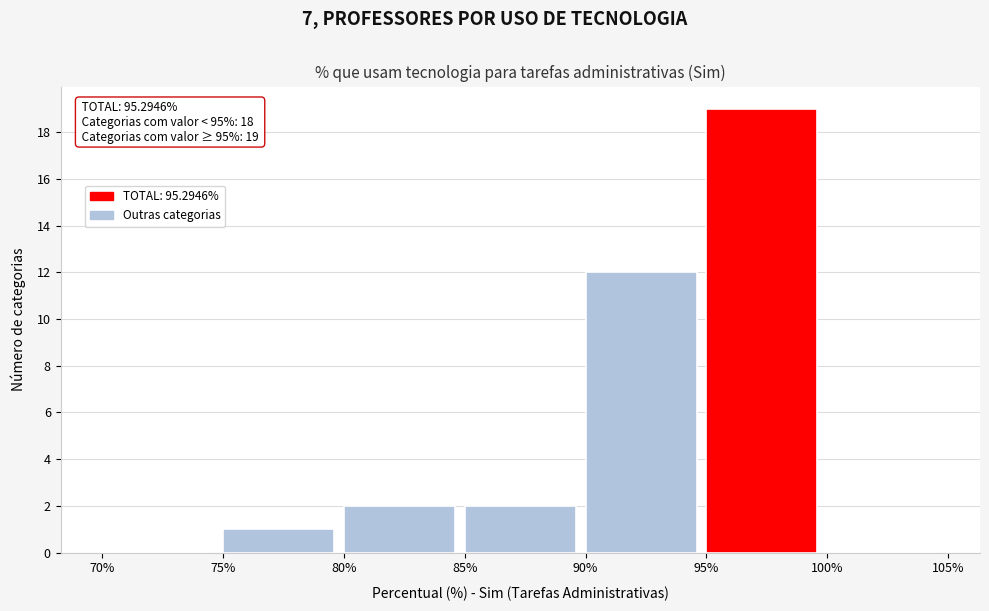

Which range on the x-axis has the tallest bar?

95% to 100%